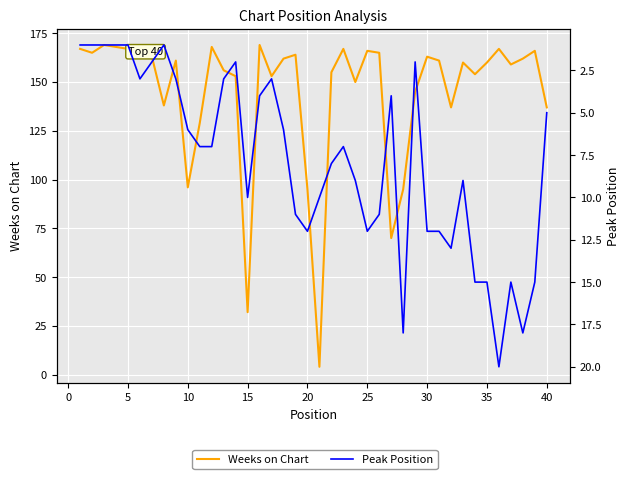

At 25, list the series in order from smallest to largest.

Peak Position, Weeks on Chart